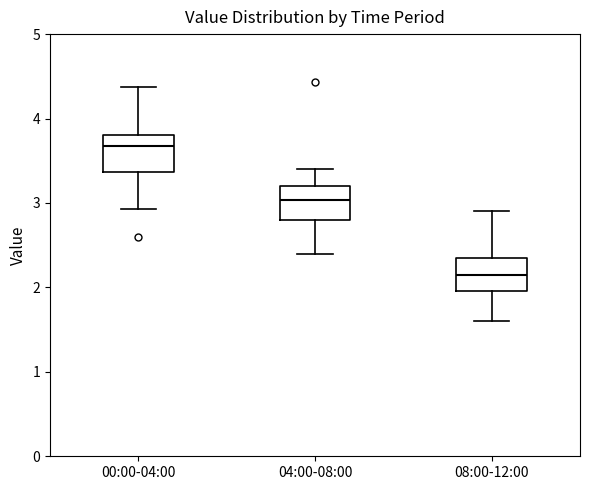

Reading left to right, read every box against the y-axis: the position of its median line, the range the box covers, and the ends of its whiskers. The values are not printed on the chart, so give them approximately, as read against the axis.

00:00-04:00: median 3.7, box 3.4 to 3.8, whiskers 2.9 to 4.4
04:00-08:00: median 3.0, box 2.8 to 3.2, whiskers 2.4 to 3.4
08:00-12:00: median 2.2, box 2.0 to 2.4, whiskers 1.6 to 2.9